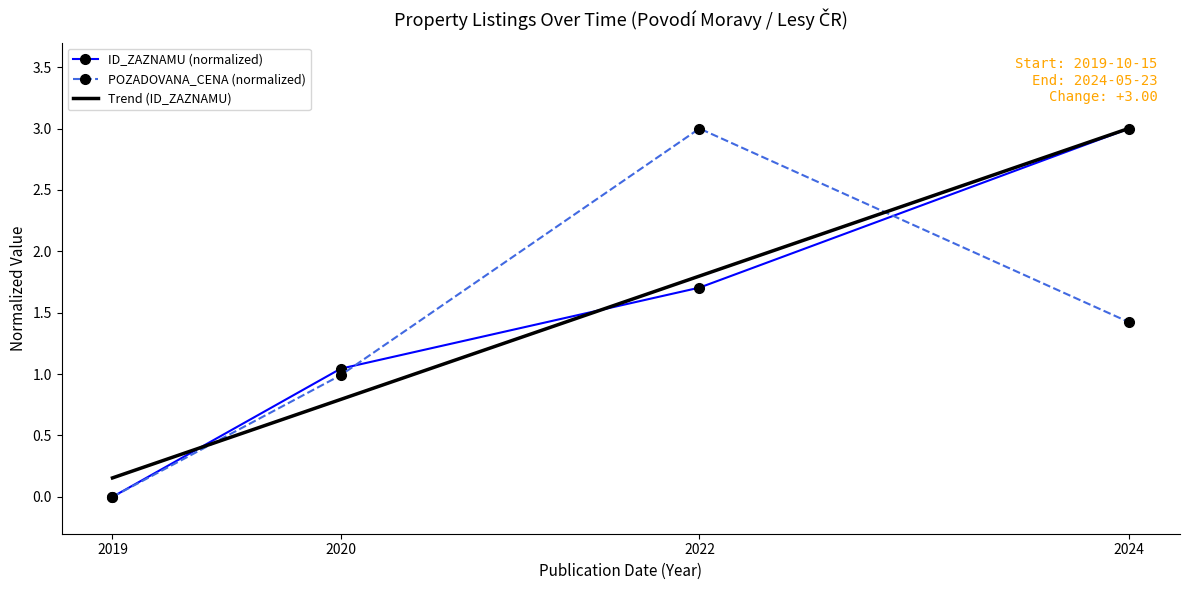

What is the value of the ID_ZAZNAMU (normalized) point at the 4th from the left?

3.0